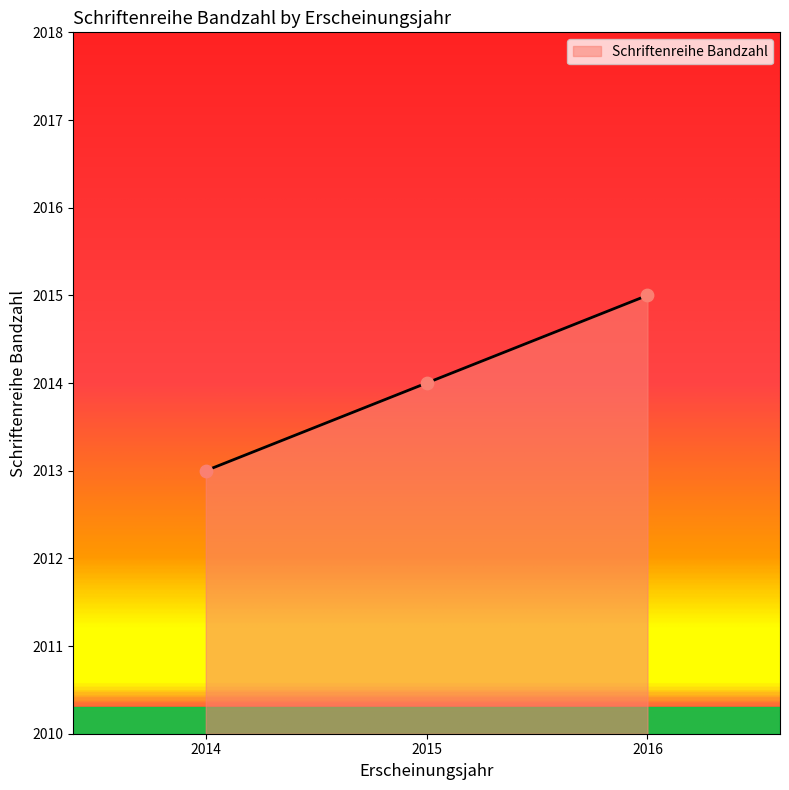

Between 2014 and 2016, which is larger?

2016